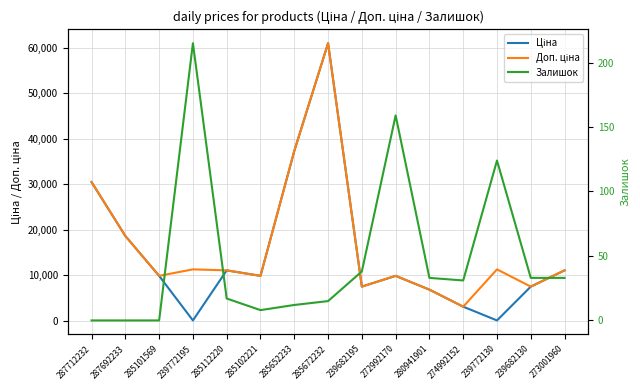

At how many categories does at least one series exceed 8076?

11